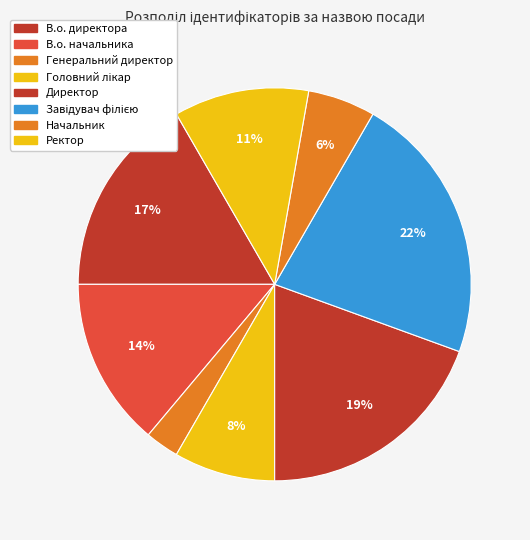

Rank the categories by value from lowest to highest.

Генеральний директор, Начальник, Головний лікар, Ректор, В.о. начальника, В.о. директора, Директор, Завідувач філією